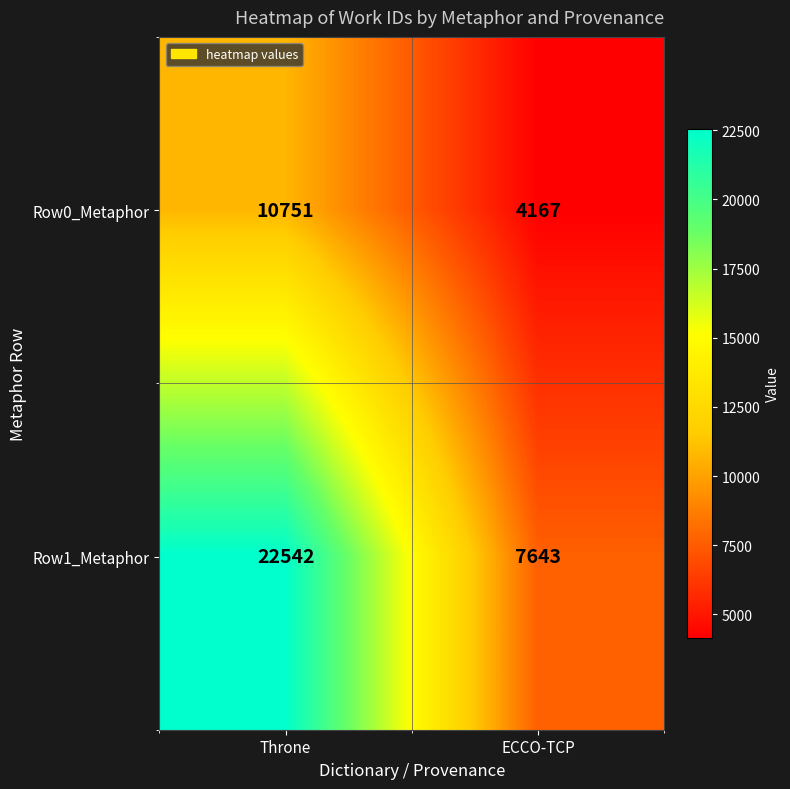

True or false: Row0_Metaphor has a value of 5928 at ECCO-TCP.

False